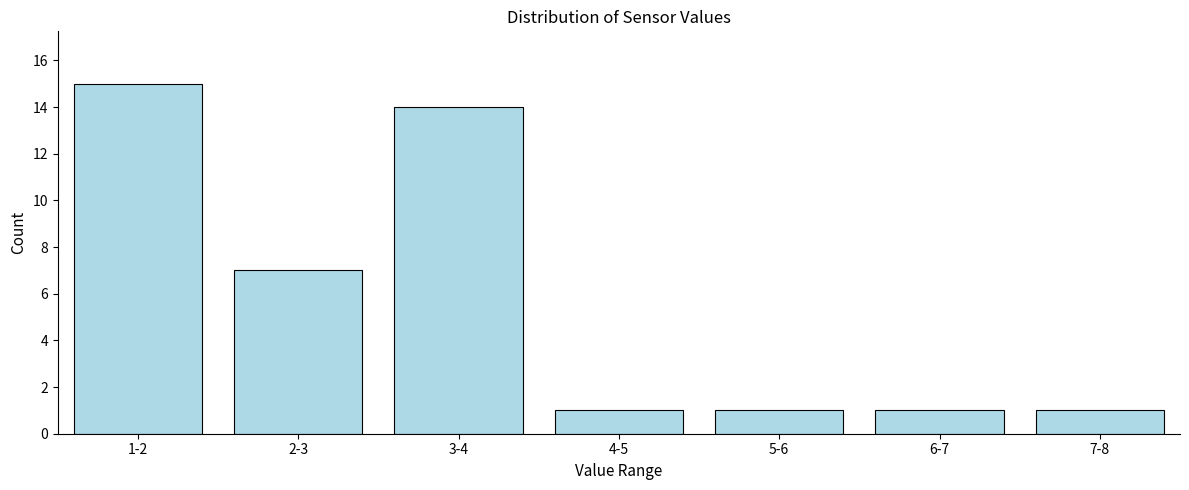

Reading left to right, transcribe all the data shown in this chart.

1-2=15	2-3=7	3-4=14	4-5=1	5-6=1	6-7=1	7-8=1